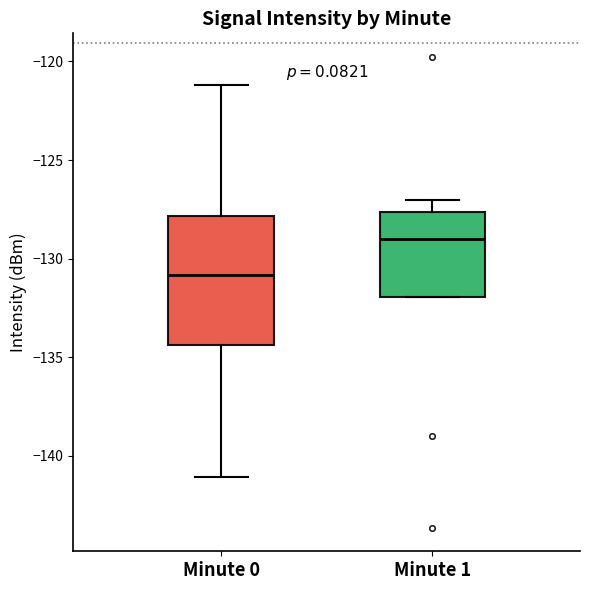

Reading left to right, transcribe this box plot: for each box, give where its median line is, the range the box spans, and where its two whiskers end, as read against the y-axis. The values are not printed on the chart, so give them approximately, as read against the axis.

Minute 0: median -131.0, box -134.5 to -128.0, whiskers -141.0 to -121.0
Minute 1: median -129.0, box -132.0 to -127.5, whiskers -132.0 to -127.0